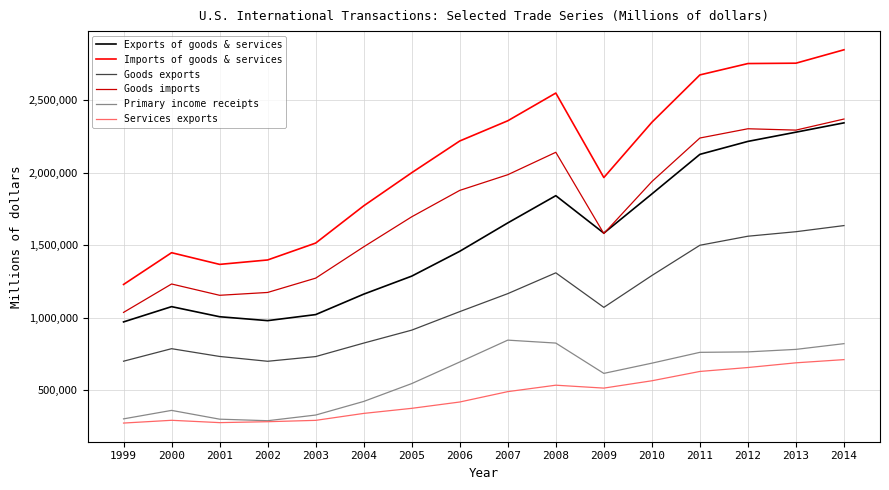

True or false: Goods imports and Goods exports intersect in this chart.

False